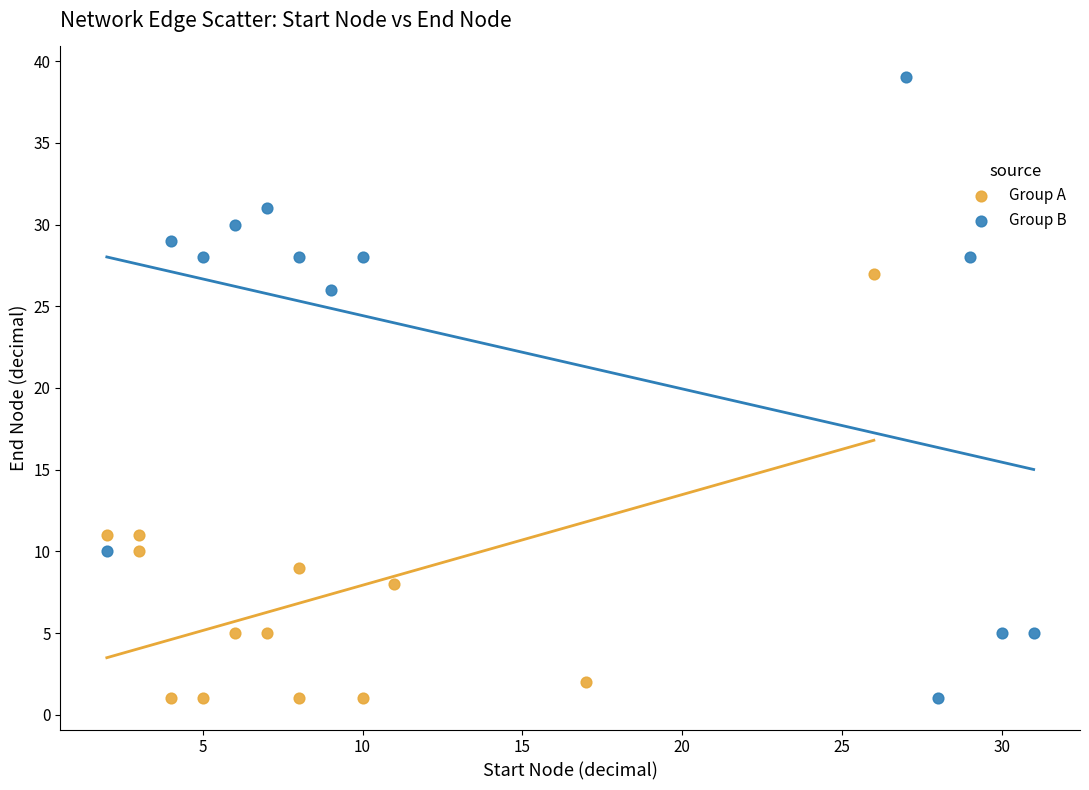

Which series has the widest spread of Y values?

Group B